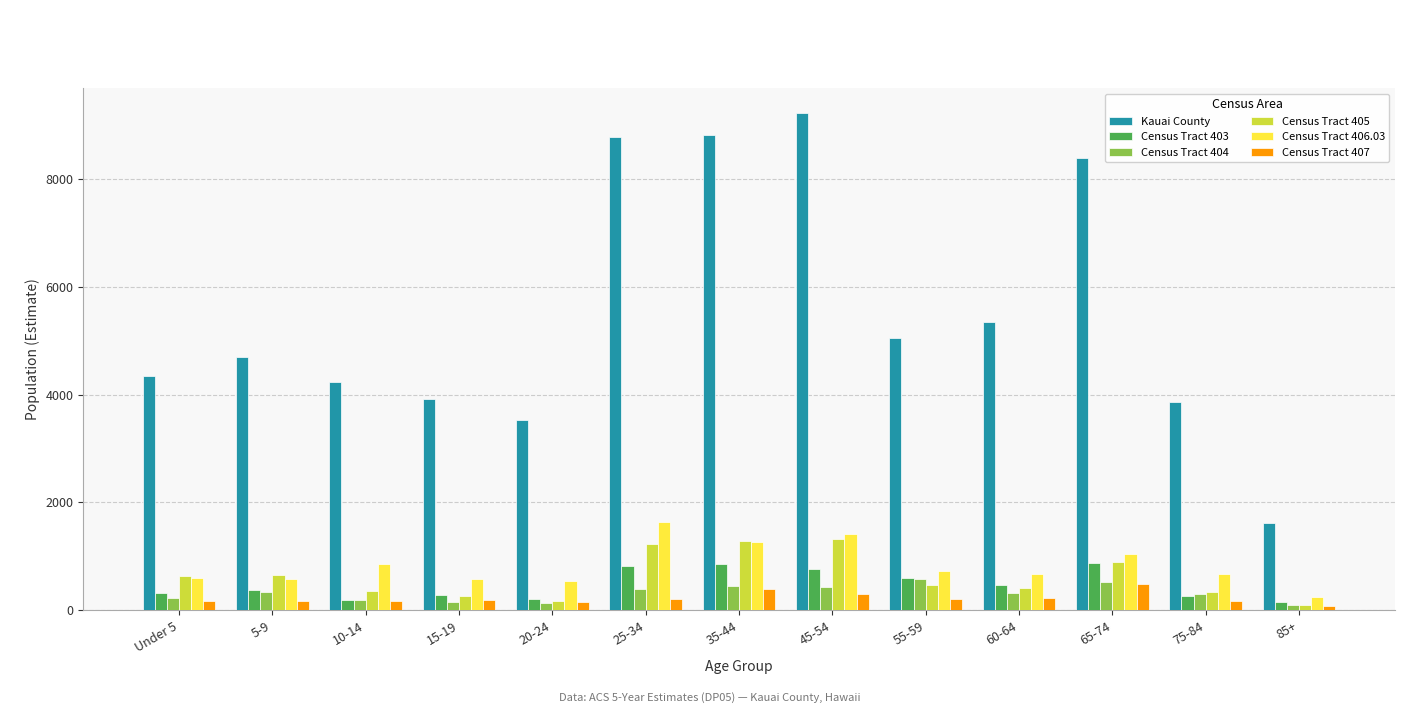

What is the difference between the highest and lowest values at 55-59?

4840